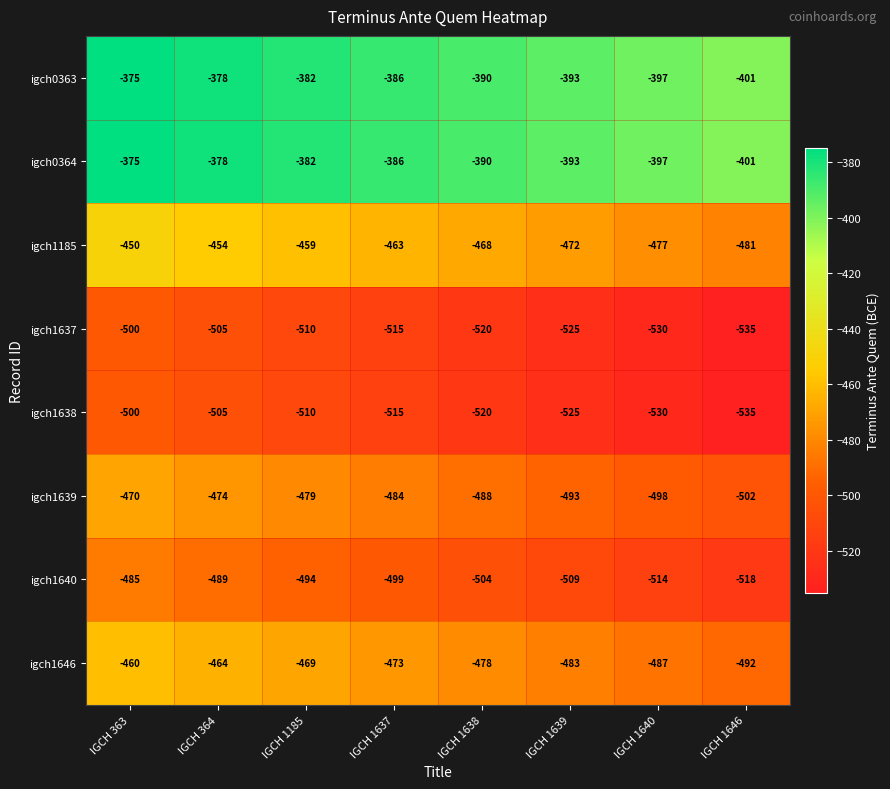

What is the maximum value shown in the chart?

-375